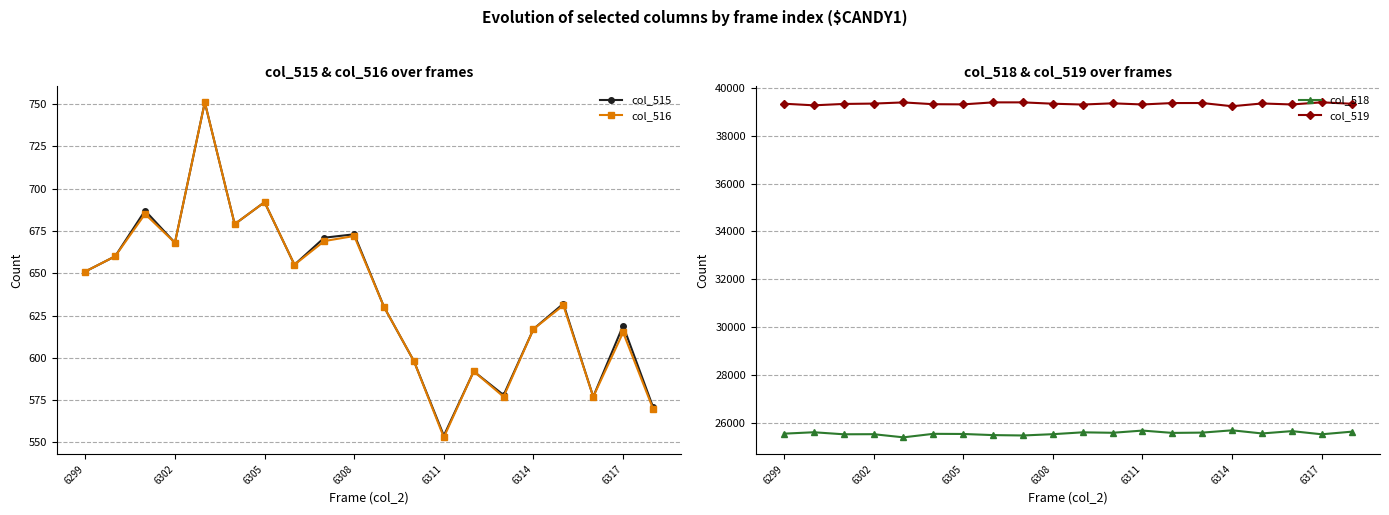

True or false: col_518 has a value of 25513 at 6308.

True